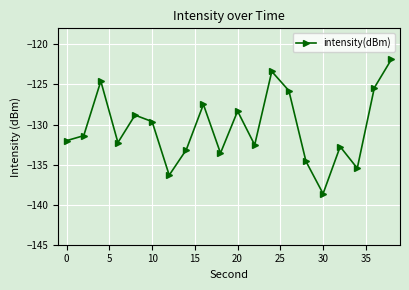

True or false: the data has more than 1 interior local peaks.

True